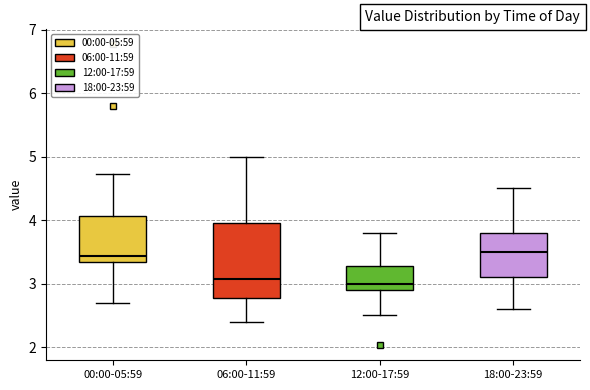

Reading left to right, transcribe this box plot: for each box, give where its median line is, the range the box spans, and where its two whiskers end, as read against the y-axis. The values are not printed on the chart, so give them approximately, as read against the axis.

00:00-05:59: median 3.4, box 3.3 to 4.1, whiskers 2.7 to 4.7
06:00-11:59: median 3.1, box 2.8 to 4.0, whiskers 2.4 to 5.0
12:00-17:59: median 3.0, box 2.9 to 3.3, whiskers 2.5 to 3.8
18:00-23:59: median 3.5, box 3.1 to 3.8, whiskers 2.6 to 4.5